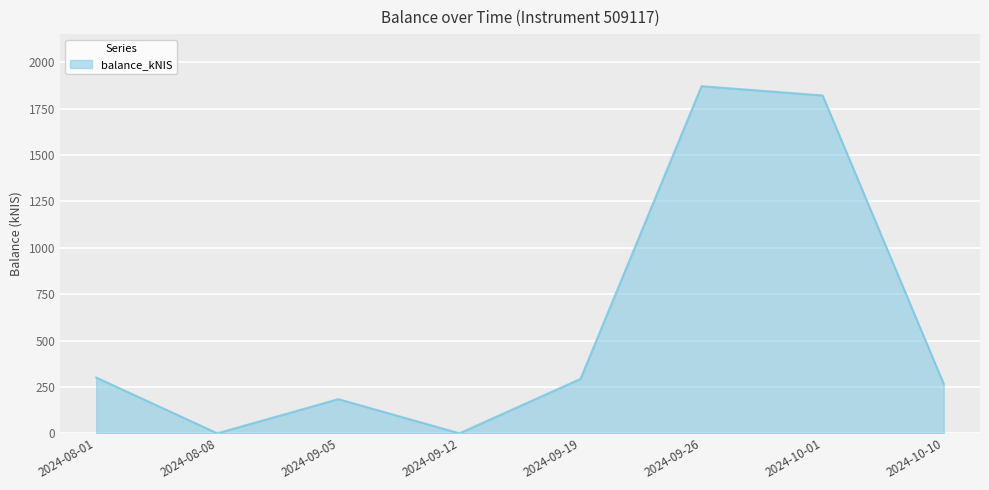

What is the maximum value shown in the chart?

1871.6